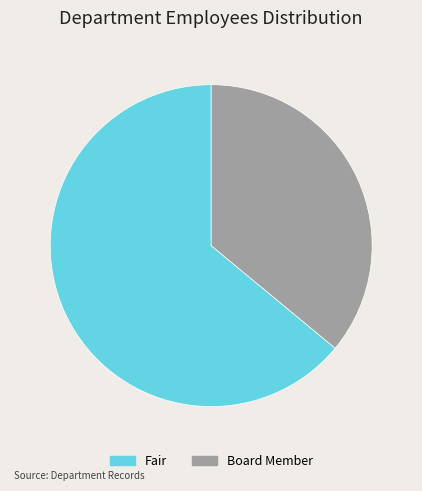

Which slice is the smallest?

Board Member